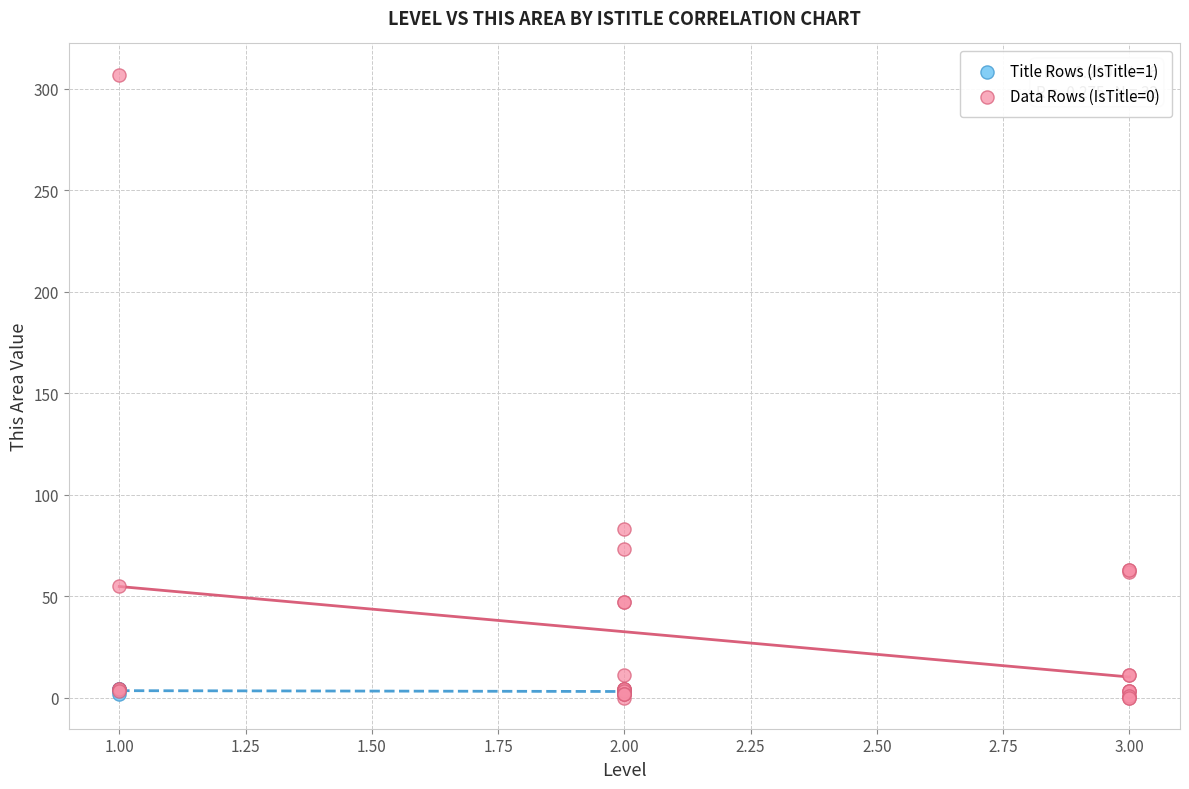

Which series reaches the maximum Y coordinate?

Data Rows (IsTitle=0)